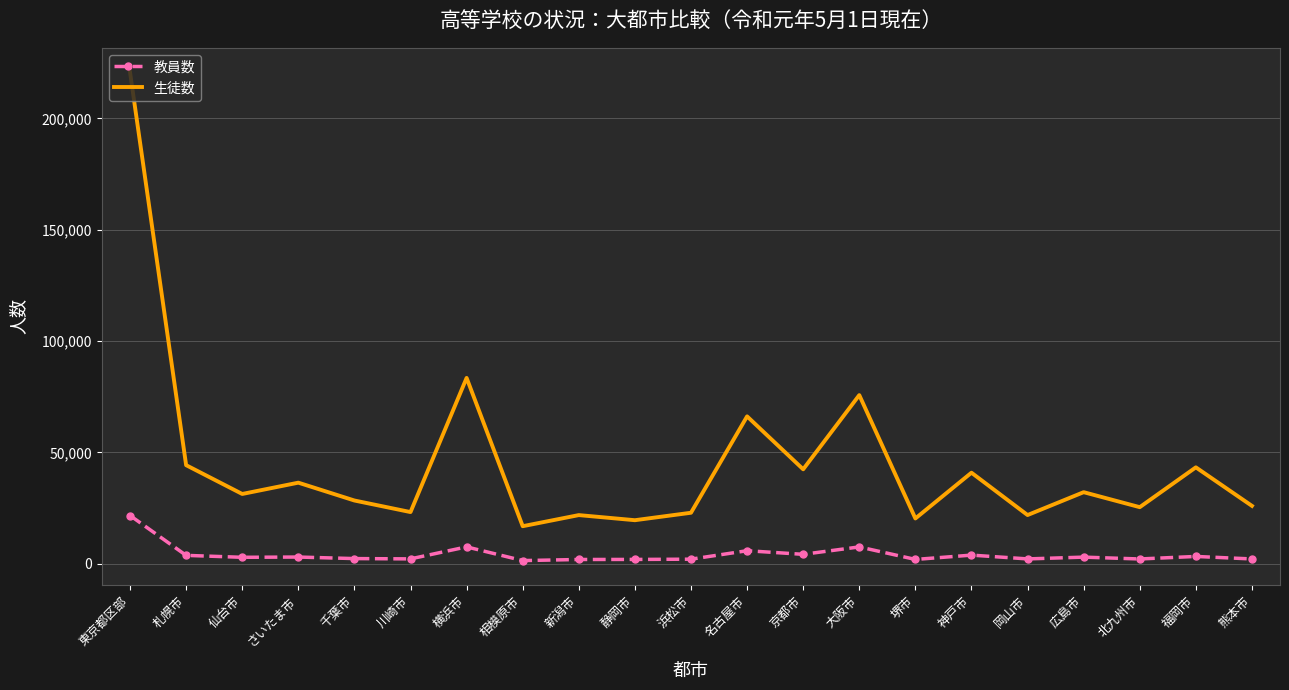

True or false: 教員数 and 生徒数 cross at least once.

False